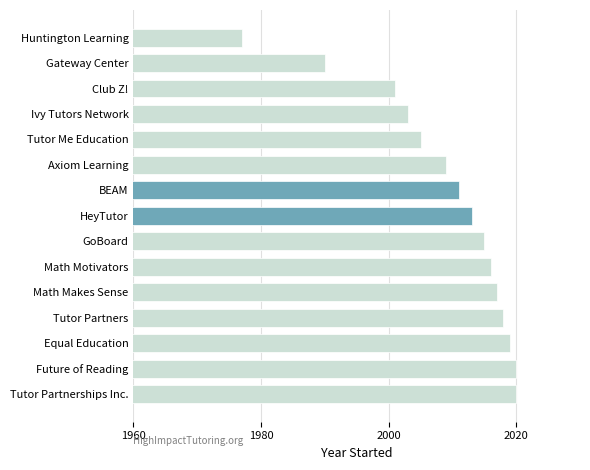

Does the chart contain any negative values?

No